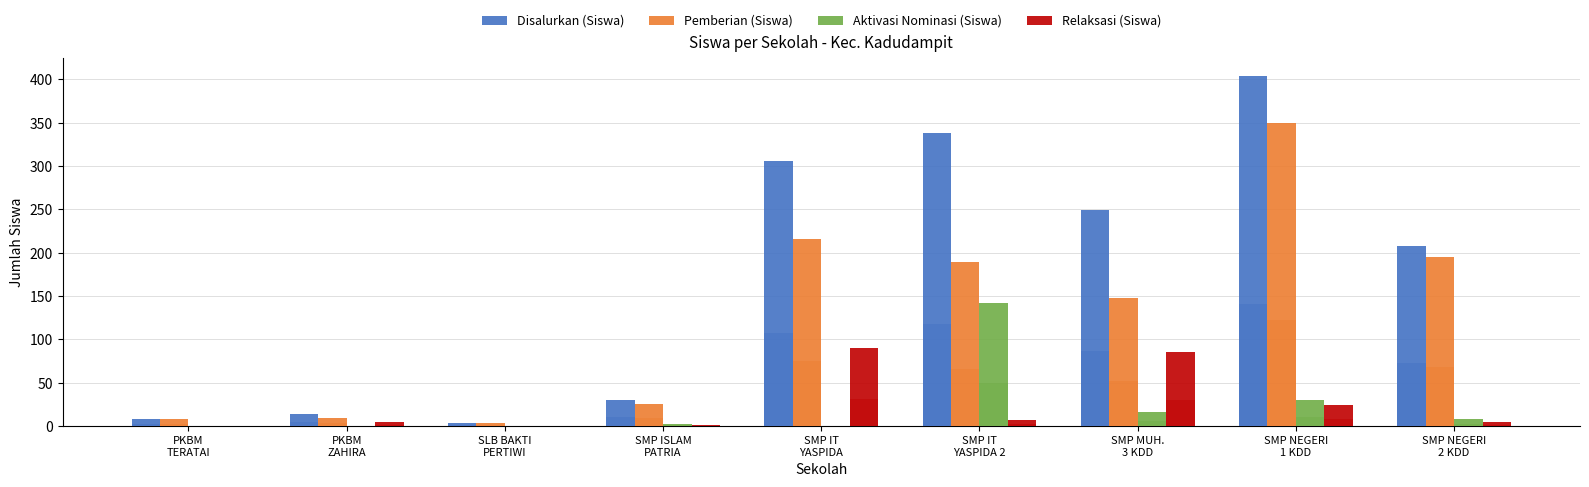

What is the sum of all Aktivasi Nominasi (Siswa) values?

199